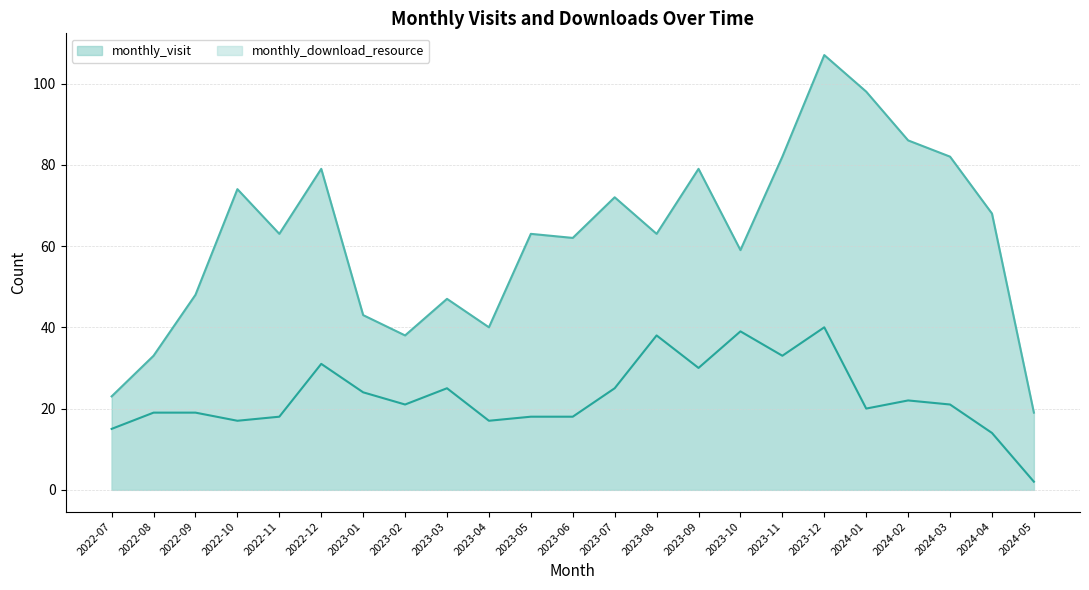

Between 2023-10 and 2024-01, which series saw the biggest shift?

monthly_visit